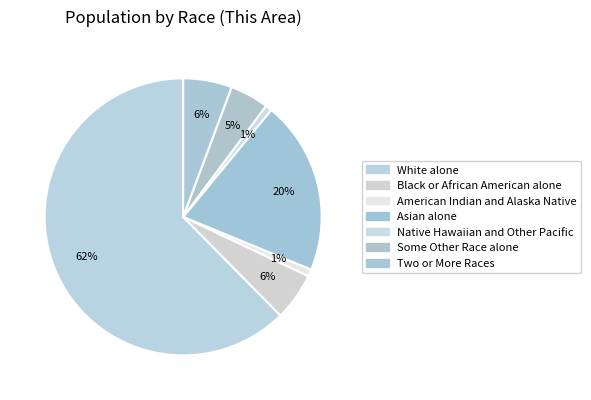

To the nearest percent, what percentage of the pie is Black or African American alone?

6%